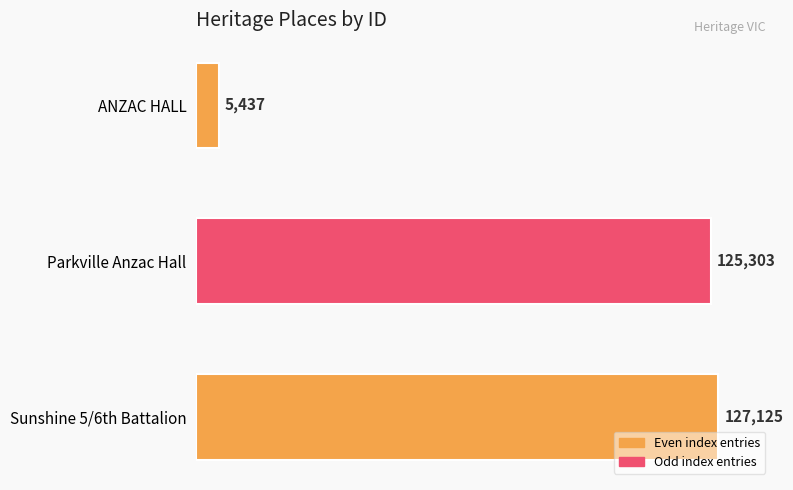

How many data points are less than 125303?

1